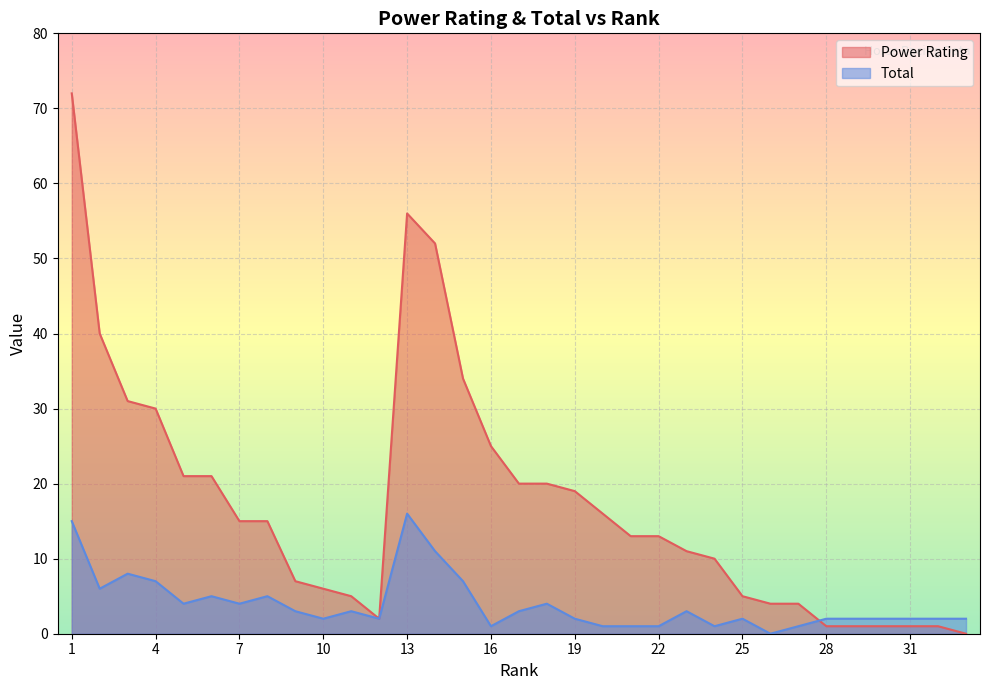

At which category does Total reach its first local peak?

3